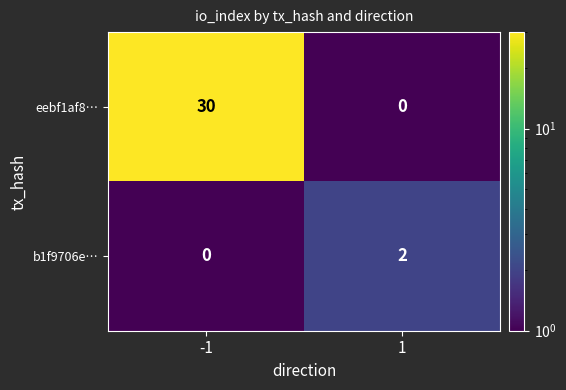

Which series has the largest range (max minus min)?

eebf1af8…